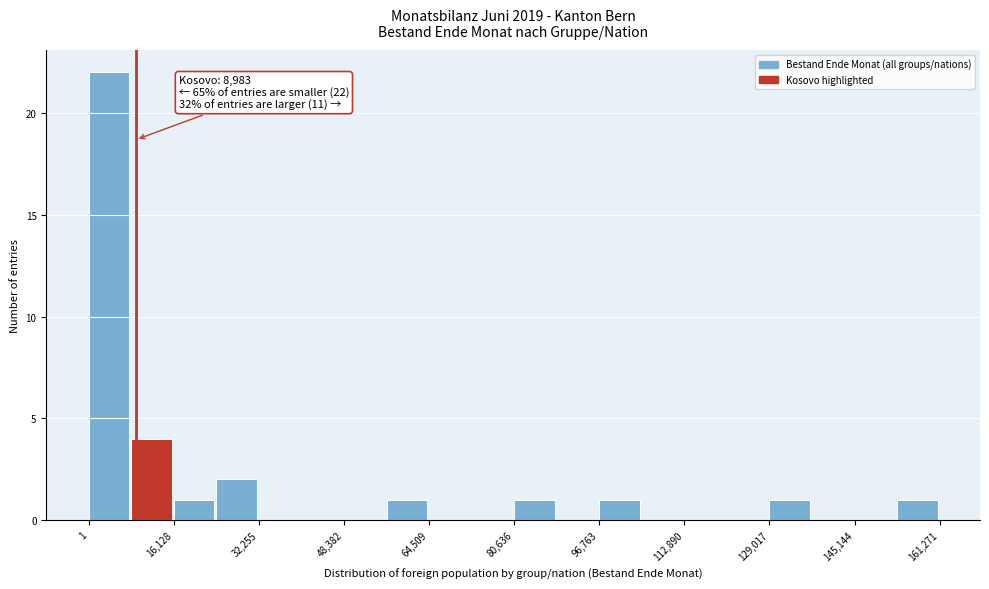

Over which range of the x-axis is the bar tallest?

0 to 8000